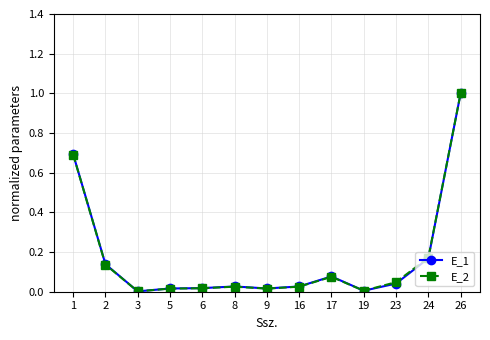

Does the chart have visible grid lines?

Yes